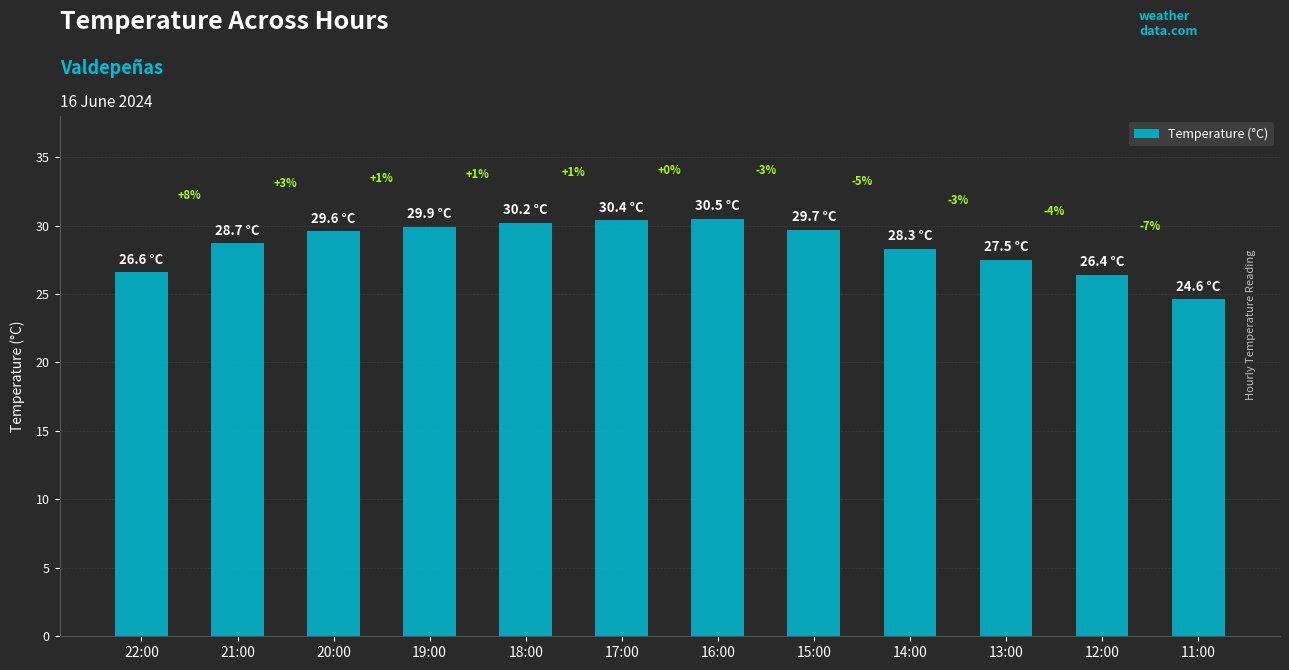

Does the chart contain any negative values?

No